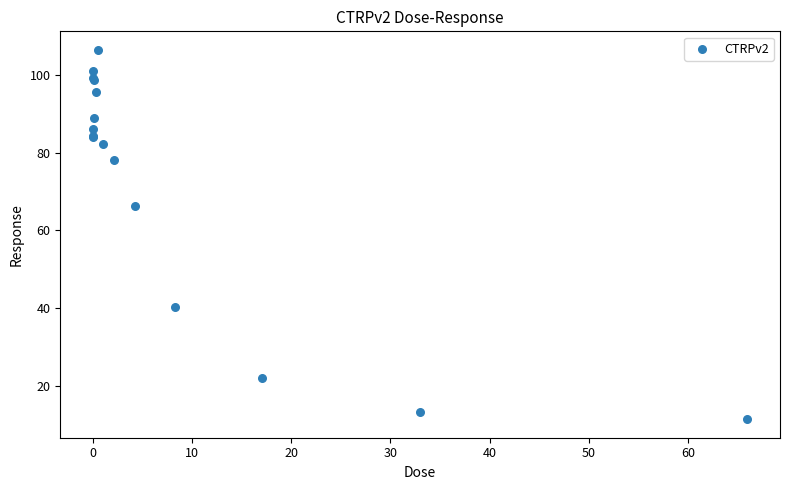

What Y value in the scatter plot is closest to 58?

66.3